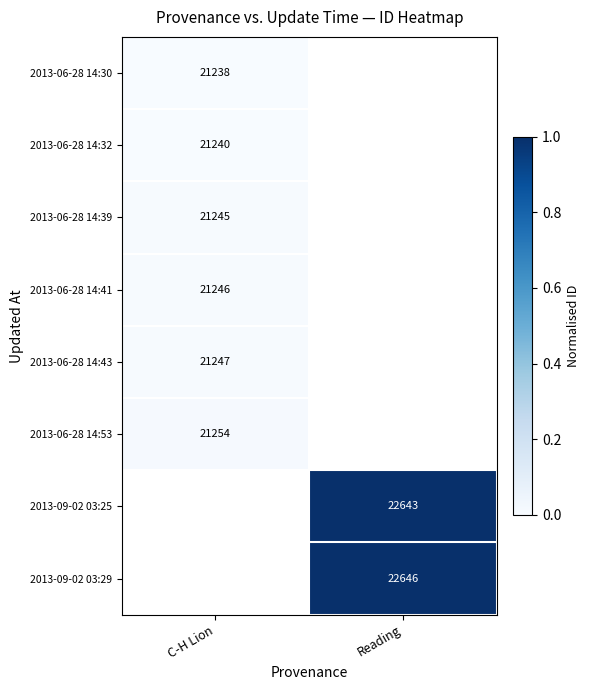

The 2013-06-28 14:53 series shows 36165 at C-H Lion. True or false?

False